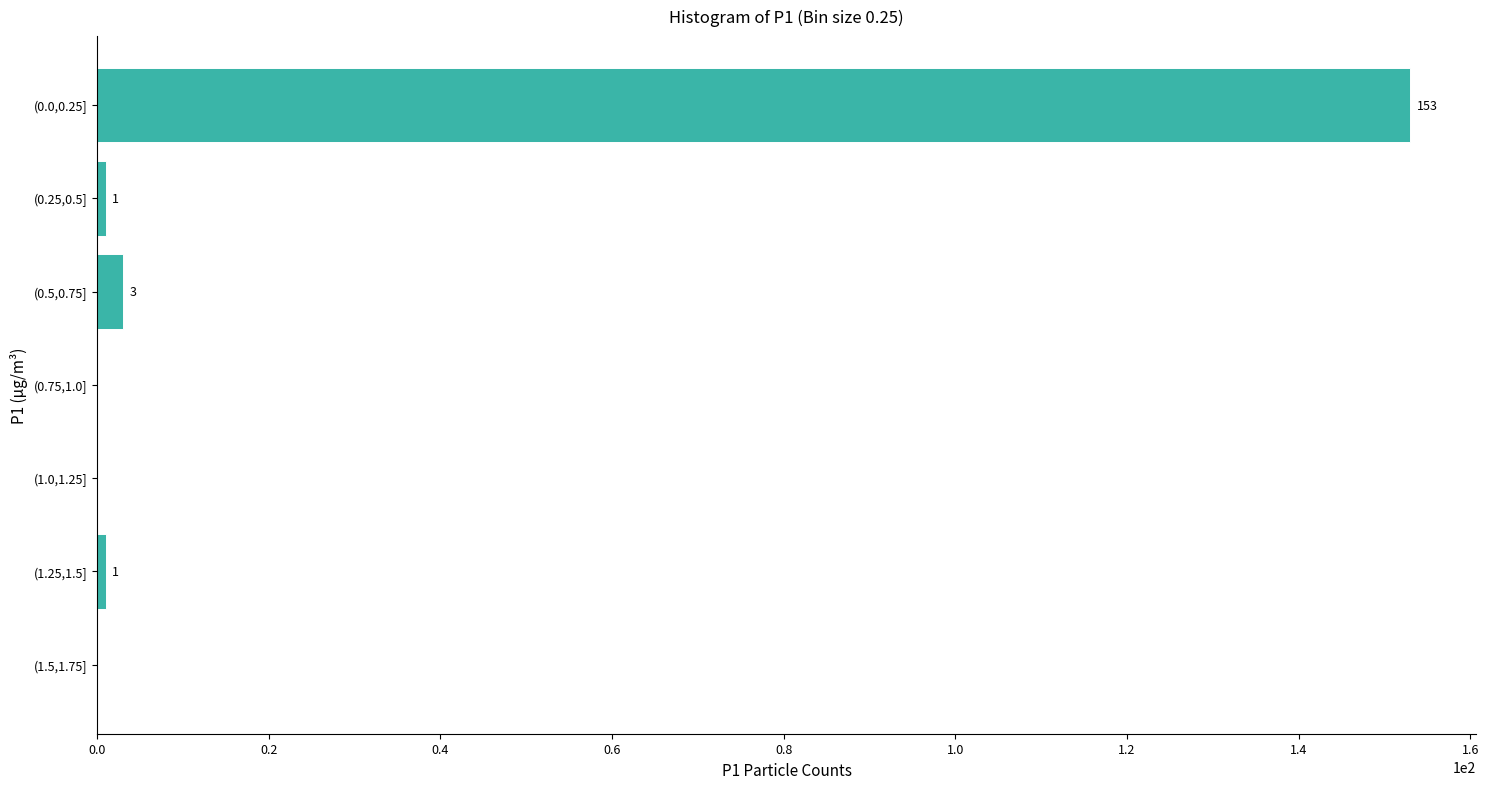

Reading bottom to top, transcribe all the data shown in this chart.

(1.5,1.75]=0	(1.25,1.5]=1	(1.0,1.25]=0	(0.75,1.0]=0	(0.5,0.75]=3	(0.25,0.5]=1	(0.0,0.25]=153